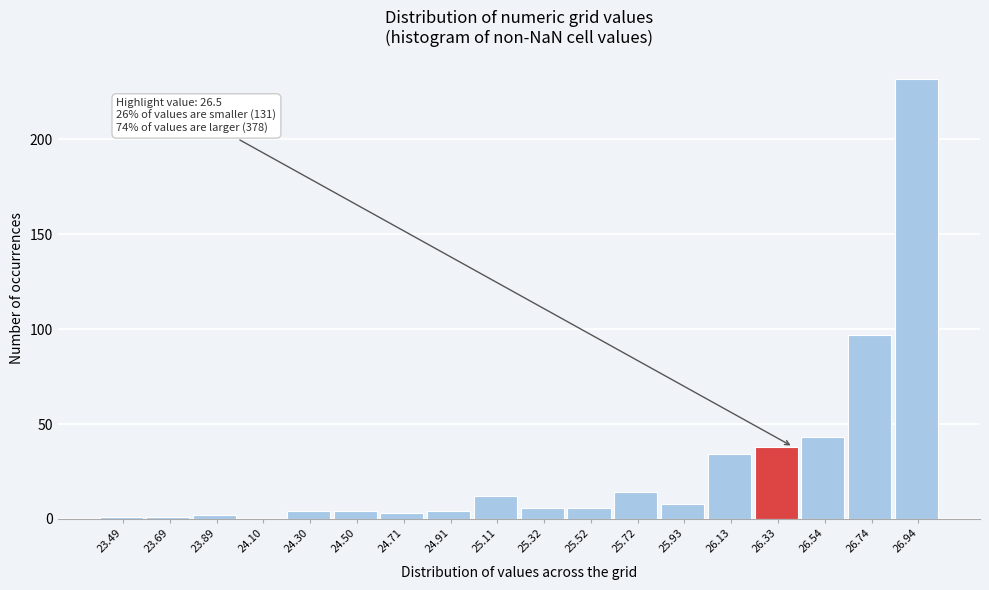

Reading right to left, extract all data points from this chart.

26.94=232	26.74=97	26.54=43	26.33=38	26.13=34	25.93=8	25.72=14	25.52=6	25.32=6	25.11=12	24.91=4	24.71=3	24.50=4	24.30=4	24.10=0	23.89=2	23.69=1	23.49=1